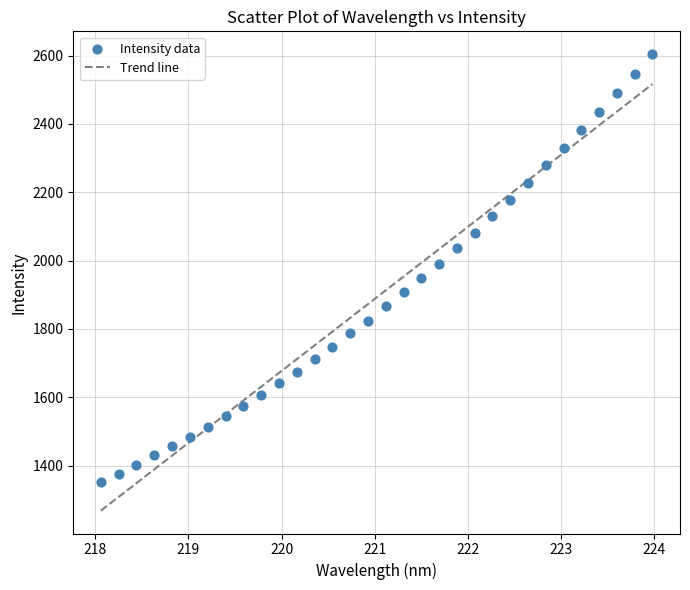

What is the range of X values (max minus min)?

5.9